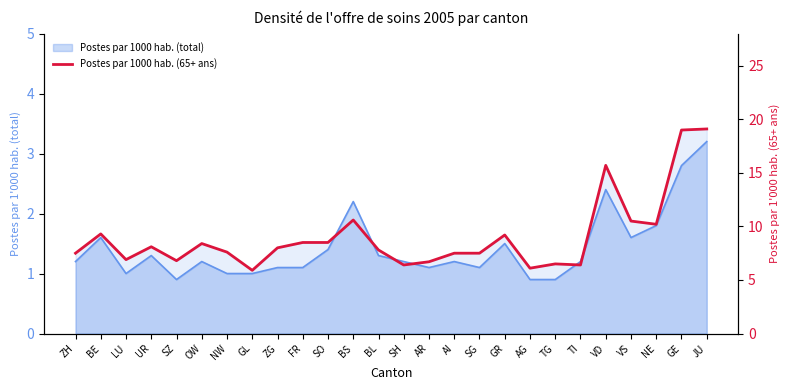

Does the chart have visible grid lines?

No